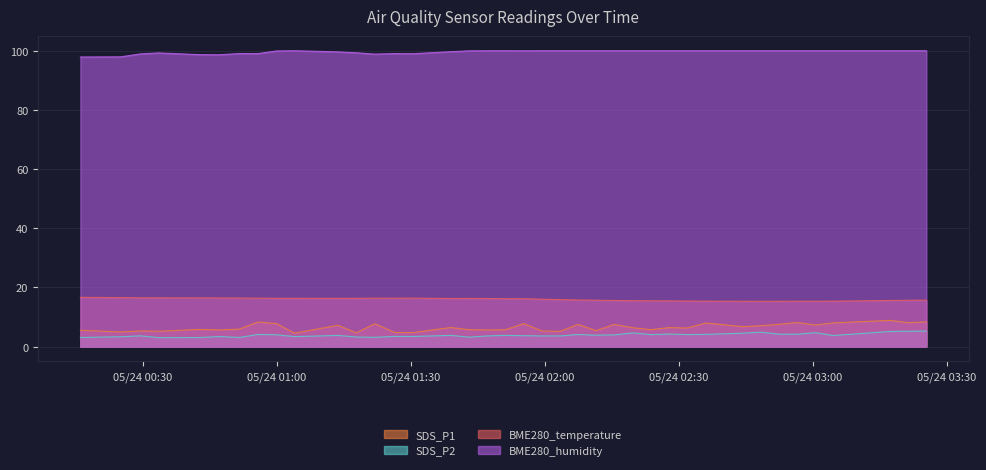

What is the difference between the highest and lowest values at 2022/05/24 02:44:26?

95.5